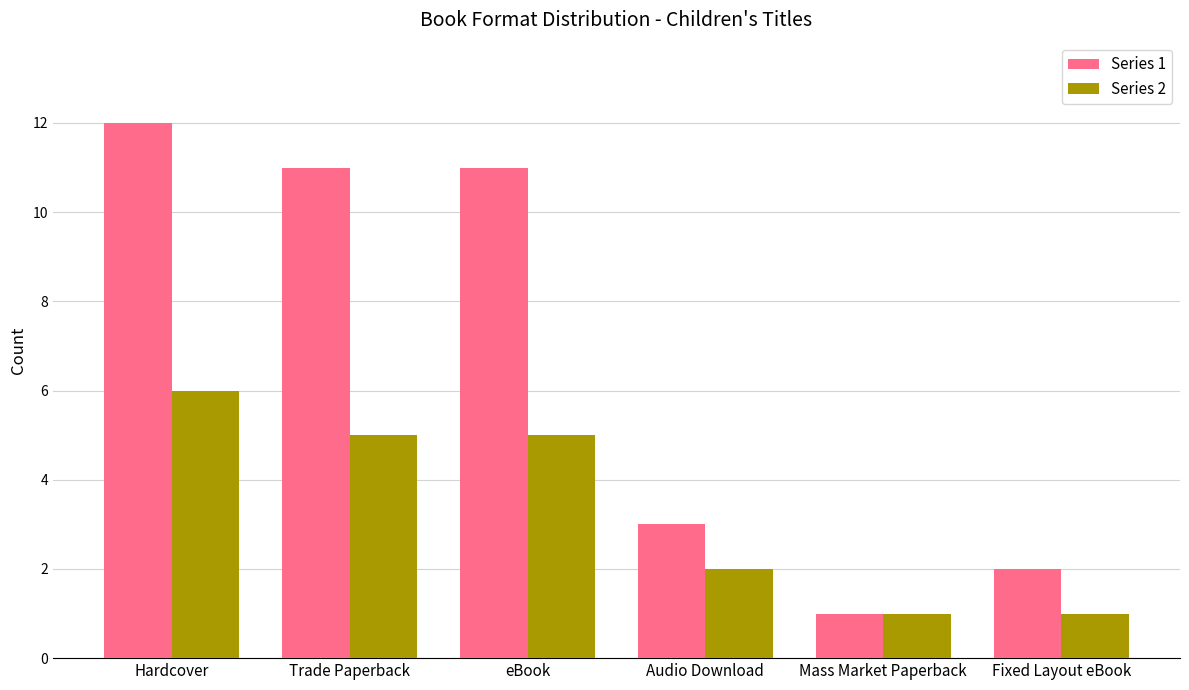

How many bars are there in each group?

2